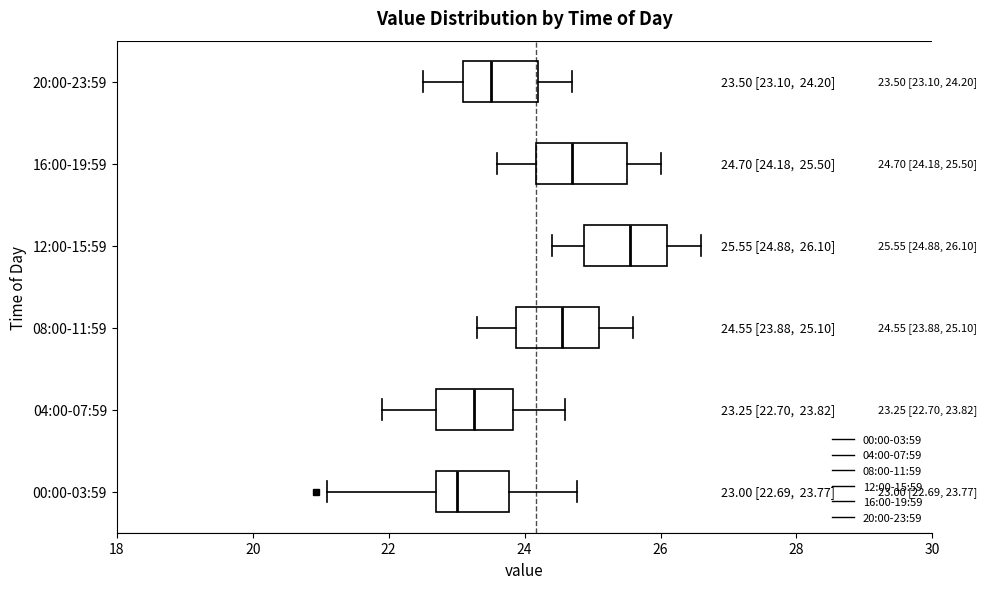

Which box's median line is the furthest to the left?

00:00-03:59